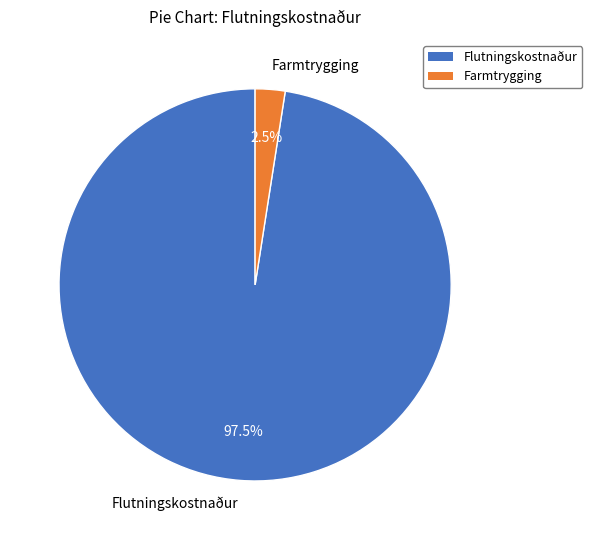

Which category has the smallest portion of the pie?

Farmtrygging